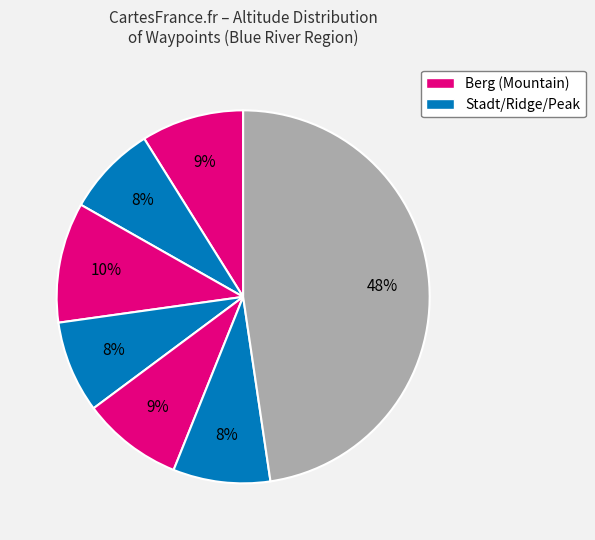

Count the number of slices in the pie.

7